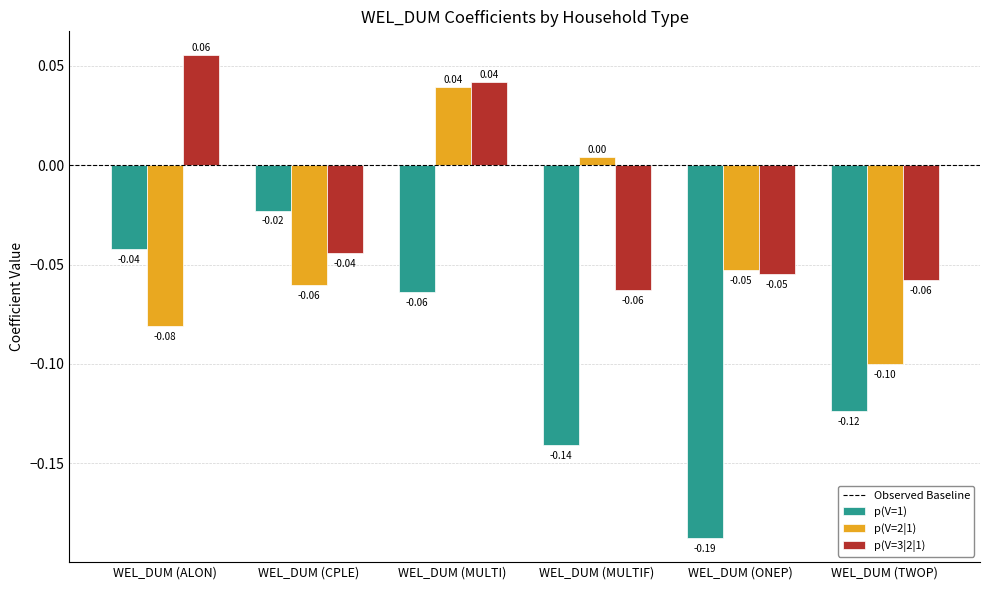

At WEL_DUM (CPLE), list the series in order from smallest to largest.

p(V=2|1), p(V=3|2|1), p(V=1)